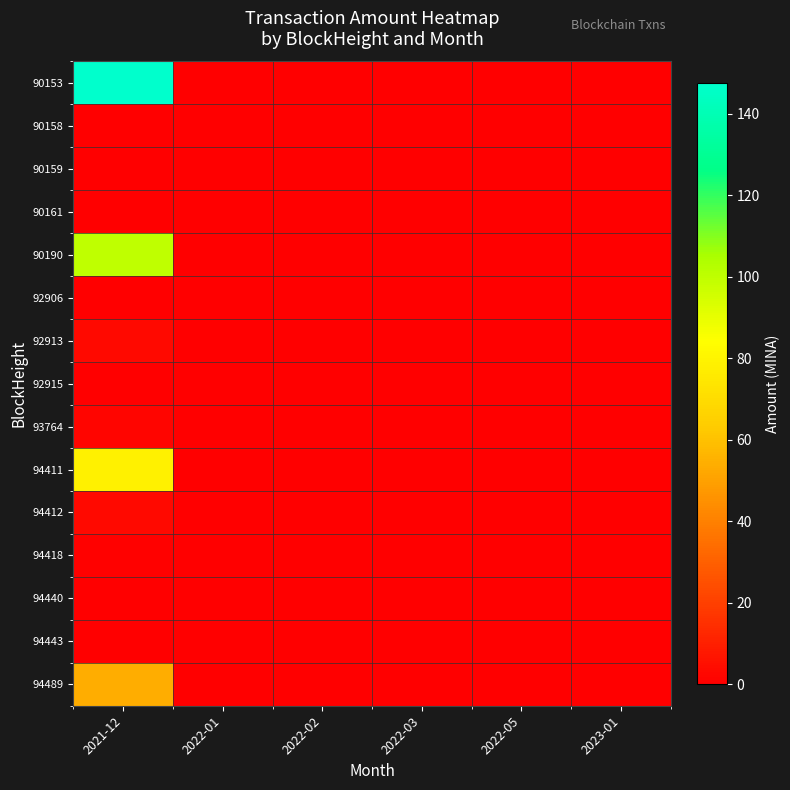

How many data points does each series have?

6